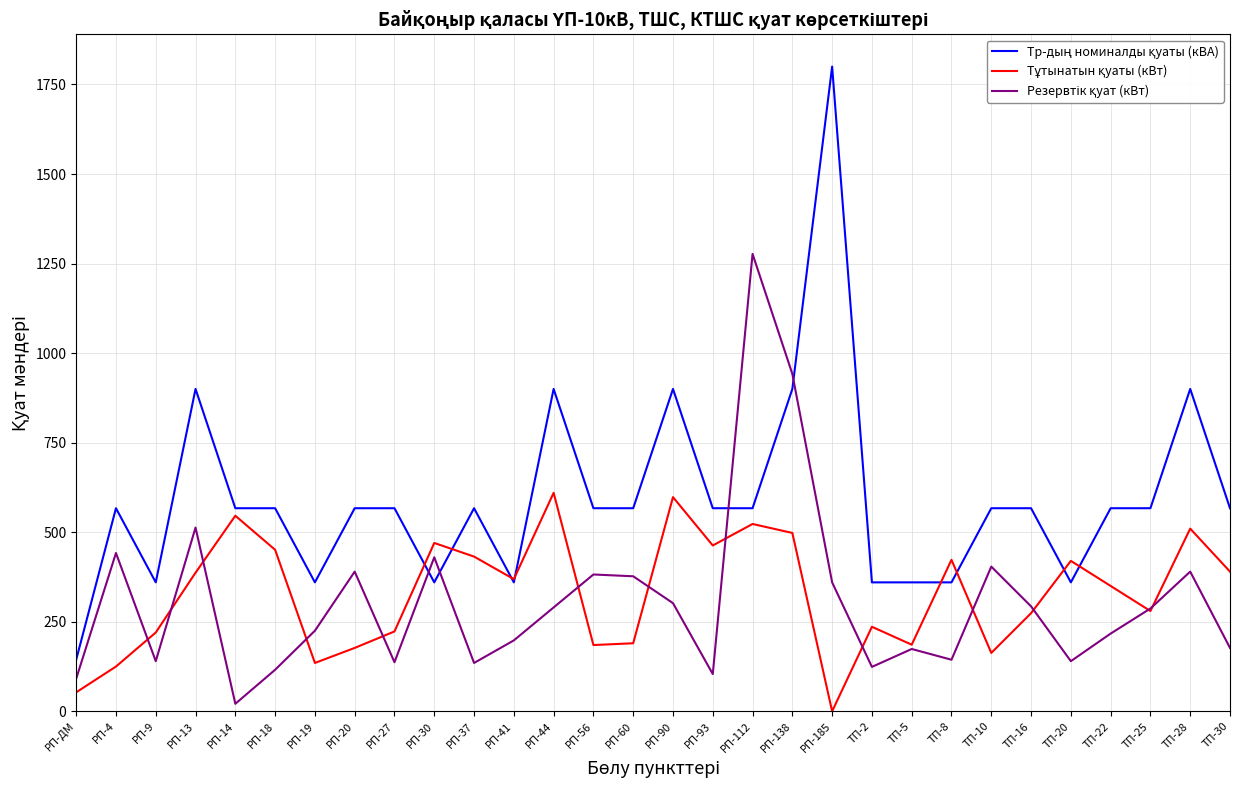

What is the spread (max minus min) of values at ТП-22?

350